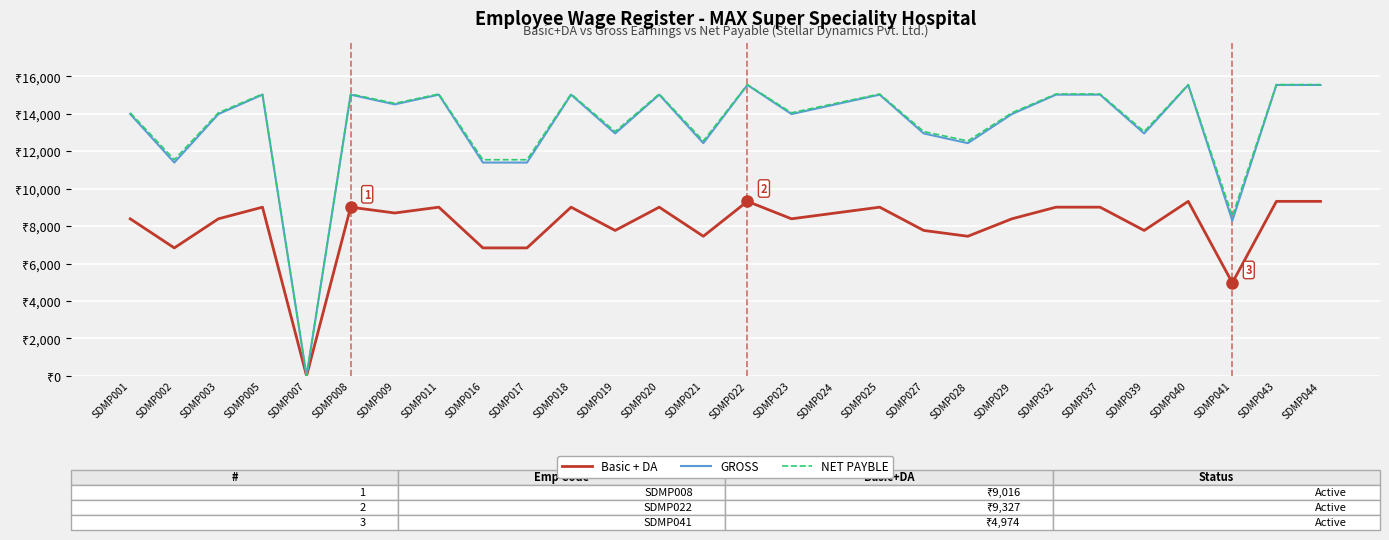

Where is the first local maximum for NET PAYBLE?

SDMP005